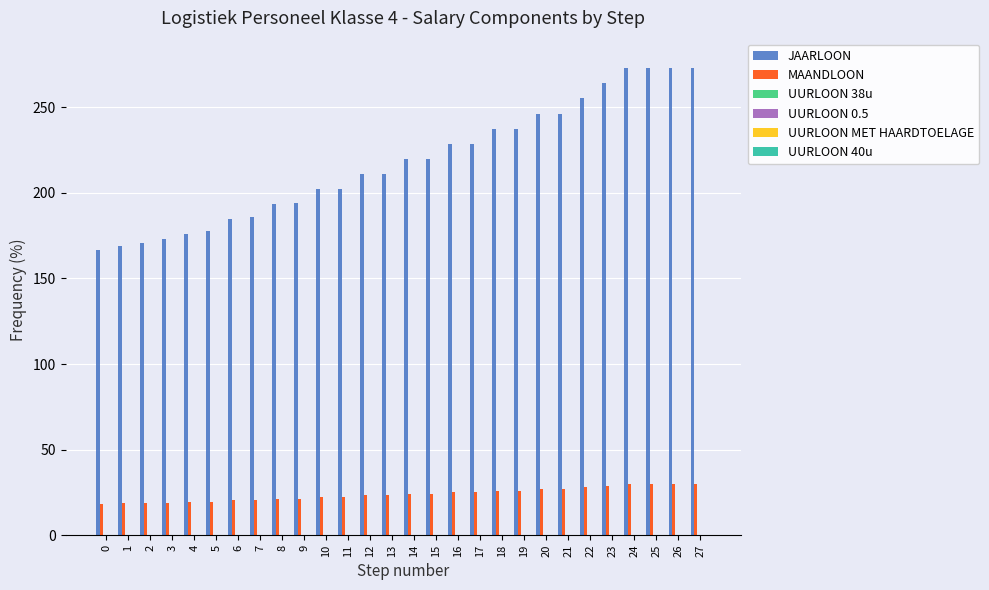

The value of MAANDLOON at 10 is 22.2. True or false?

True